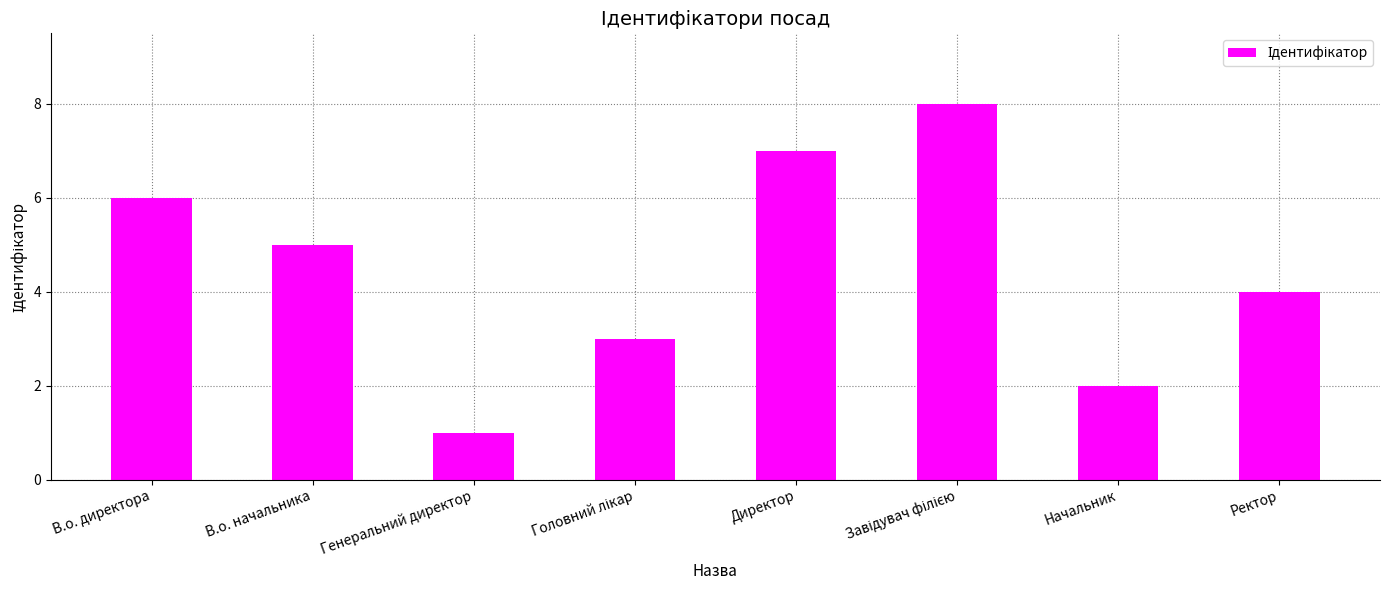

Does the chart contain stacked bars?

No